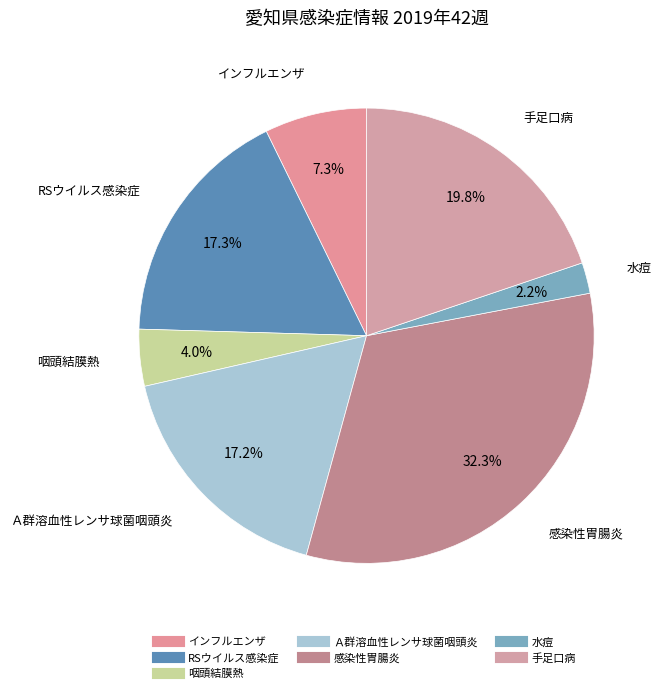

The Ａ群溶血性レンサ球菌咽頭炎 slice represents 32% of the pie. True or false?

False